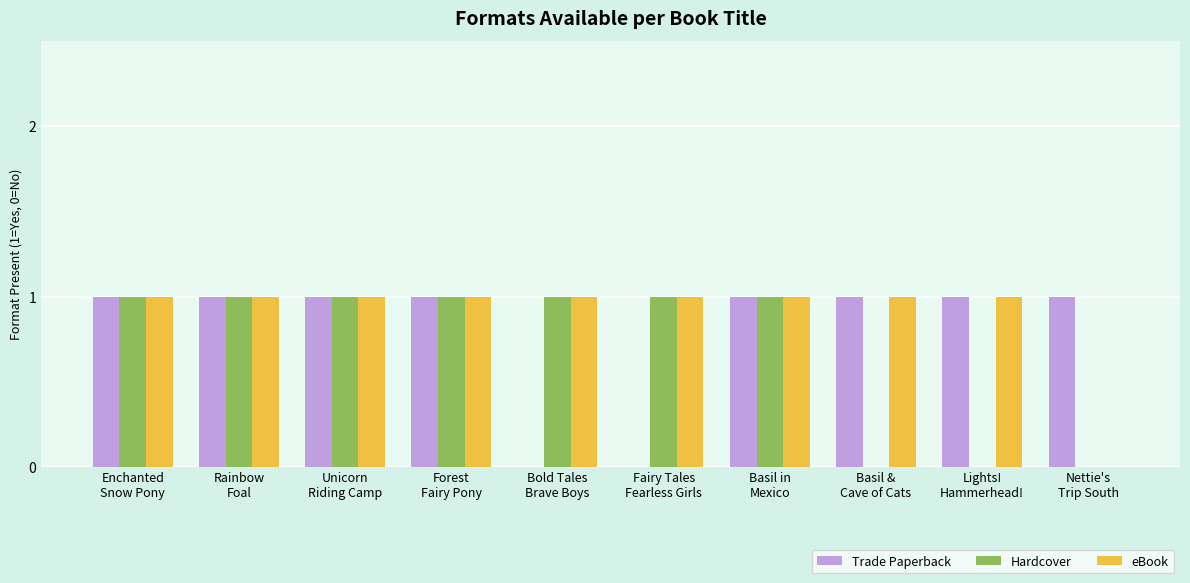

How many series are shown in this chart?

3